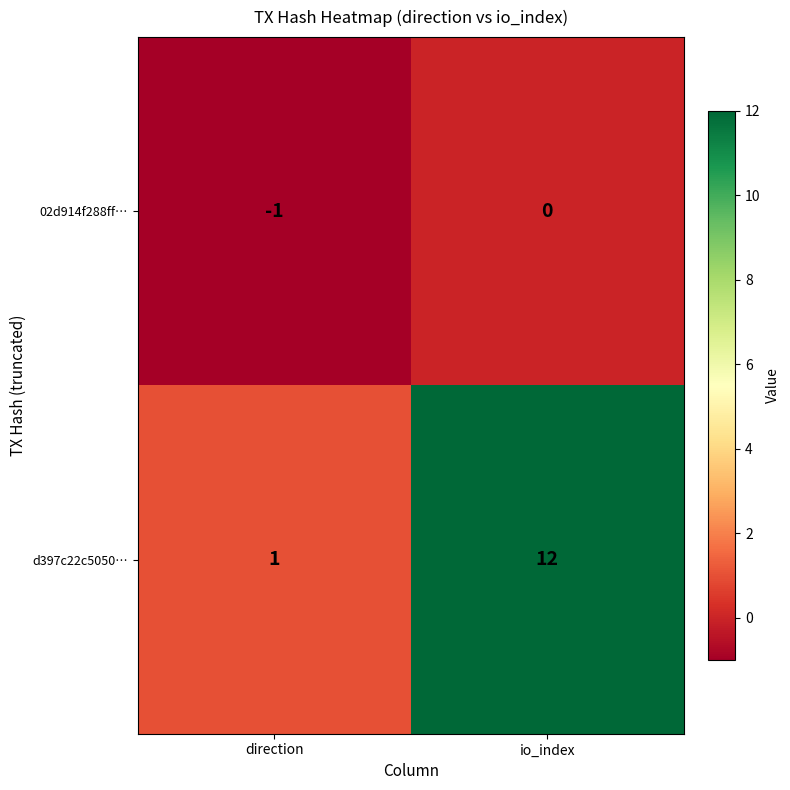

How many series are shown in this chart?

2